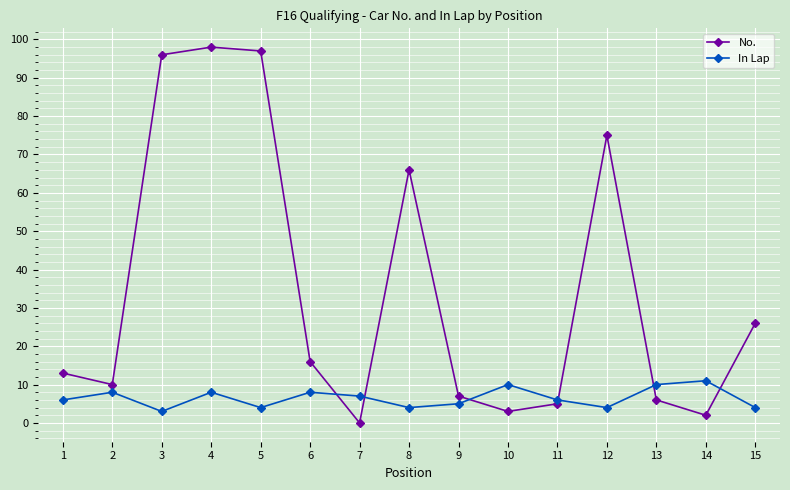

Reading left to right, transcribe all the data shown in this chart.

No.: 1=13	2=10	3=96	4=98	5=97	6=16	7=0	8=66	9=7	10=3	11=5	12=75	13=6	14=2	15=26
In Lap: 1=6	2=8	3=3	4=8	5=4	6=8	7=7	8=4	9=5	10=10	11=6	12=4	13=10	14=11	15=4